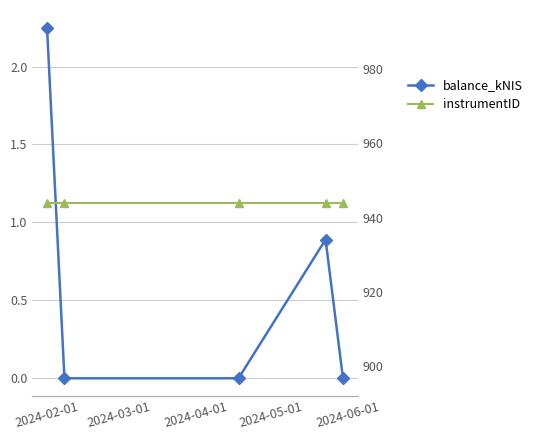

True or false: instrumentID has more than 0 points higher than both neighbors.

False